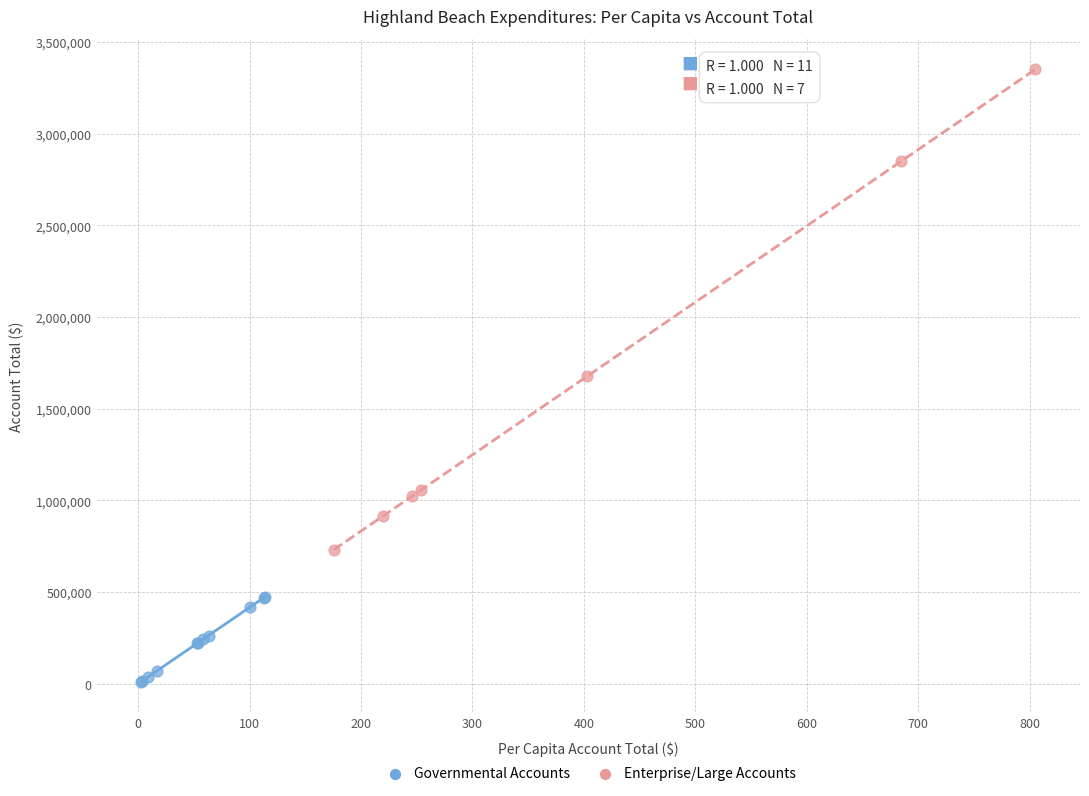

Which series contains the highest Y value?

Enterprise/Large Accounts